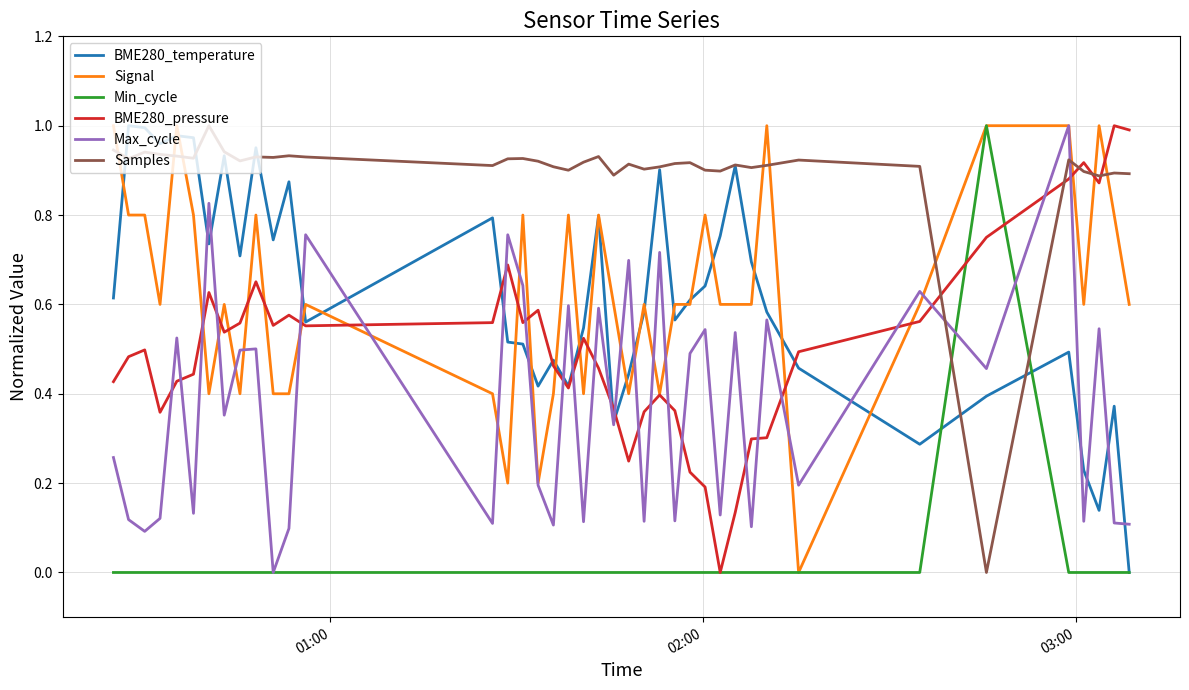

Which series has the largest total across all categories?

Samples